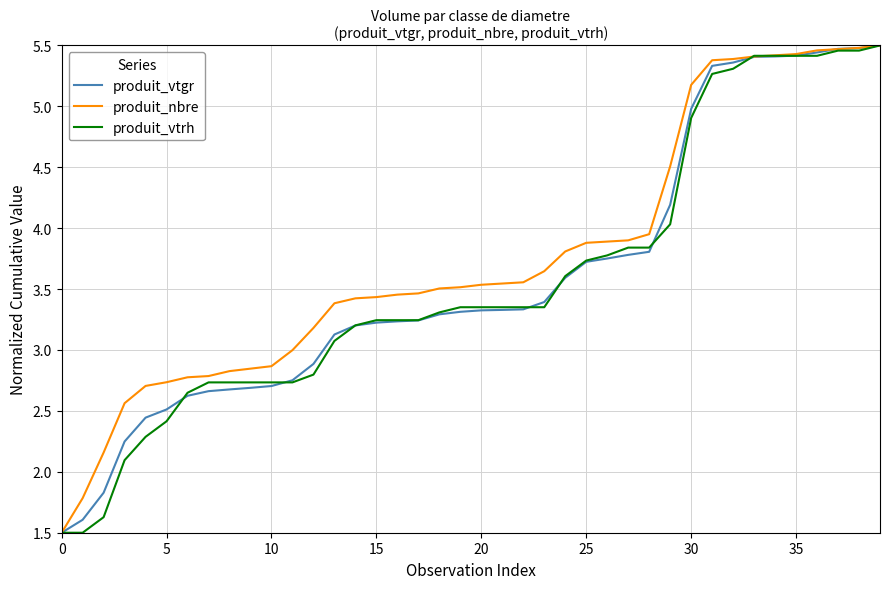

What is the minimum value shown in the chart?

1.5